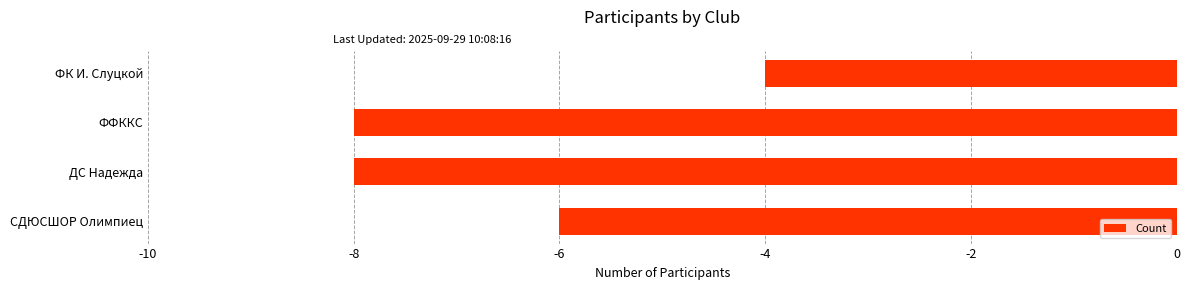

How many bars are there in total?

4